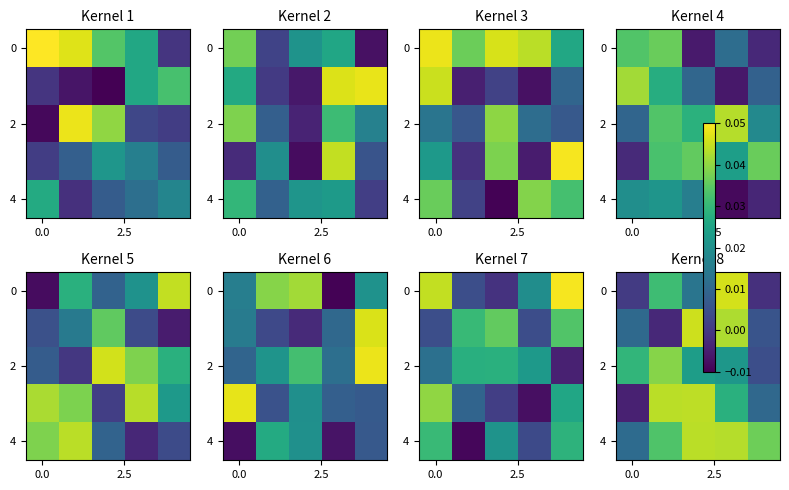

Which has a higher value, 2.5 or 2?

2.5